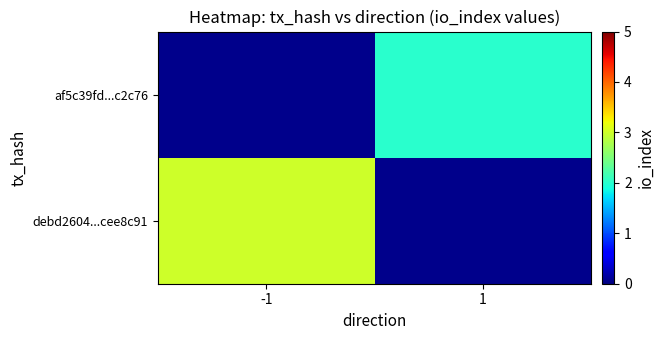

Is it true that debd2604...cee8c91 equals 1.2 at -1?

False